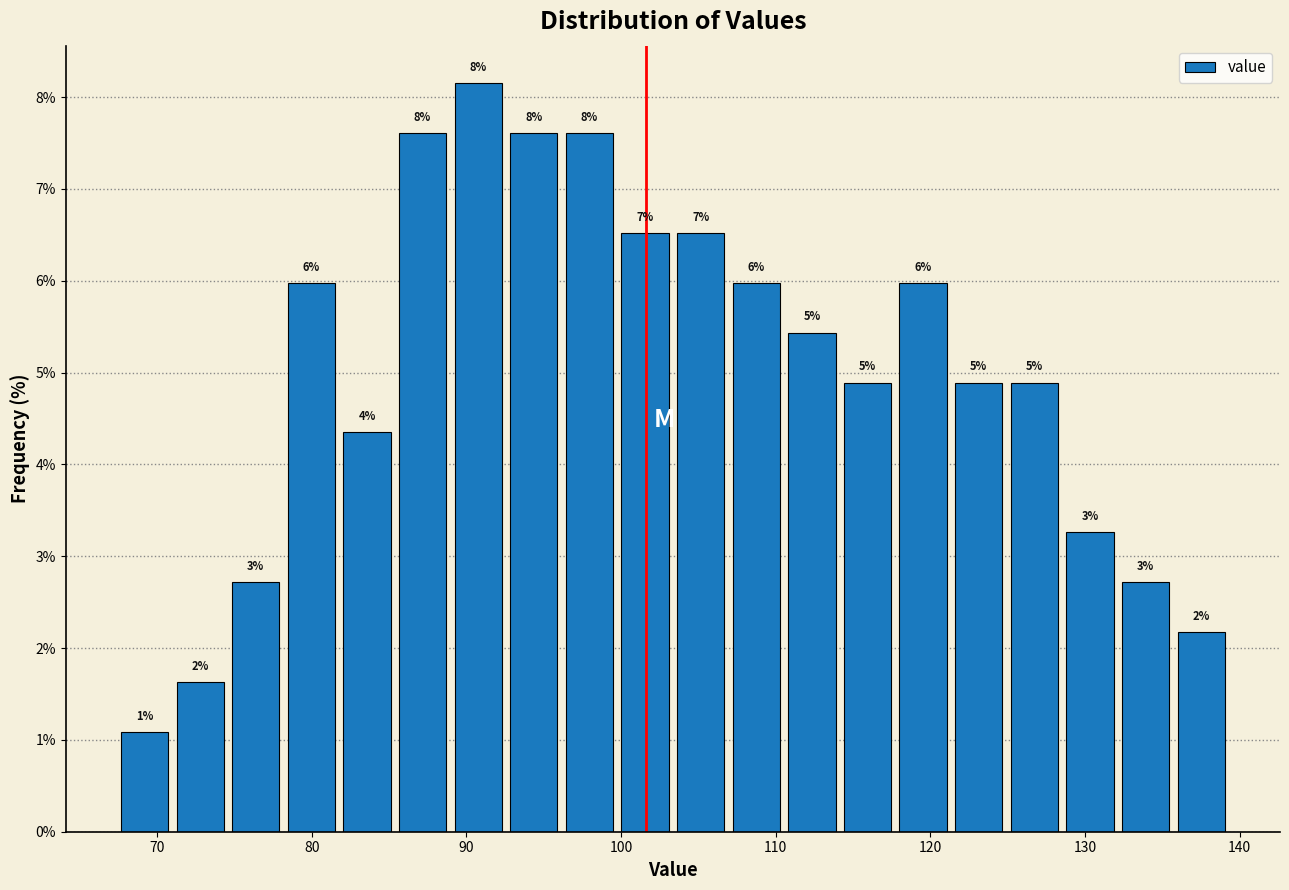

Read against the x-axis, roughly where is the centre of the tallest bar?

91